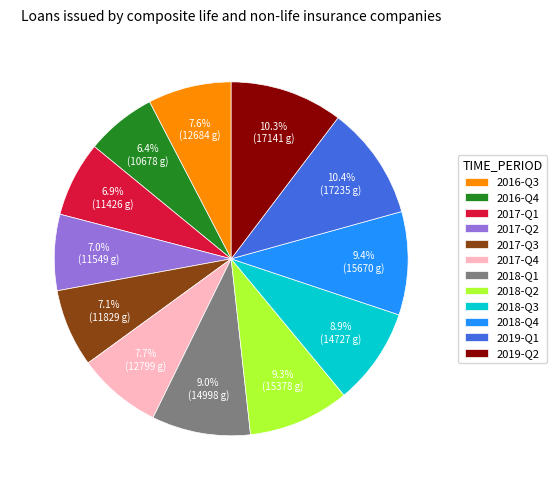

Is it true that 2016-Q4 is 1% of the pie?

False